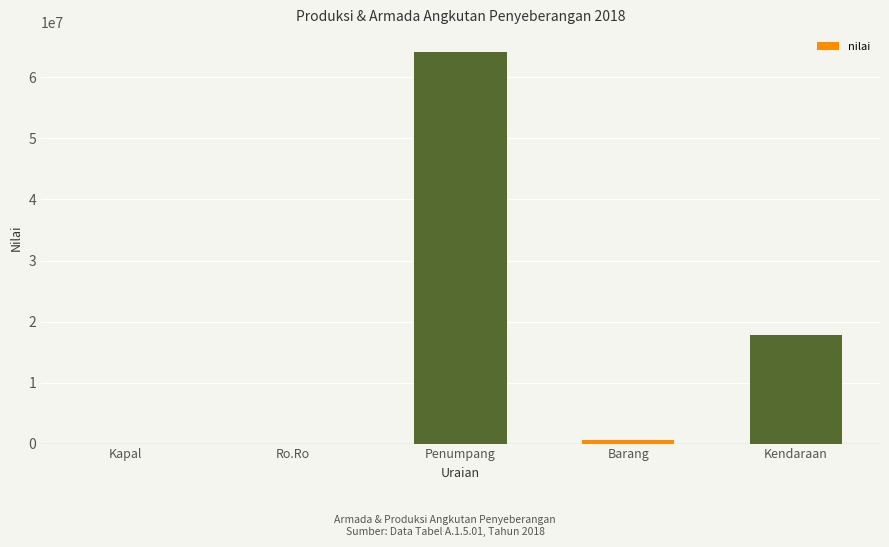

Does the chart contain stacked bars?

No